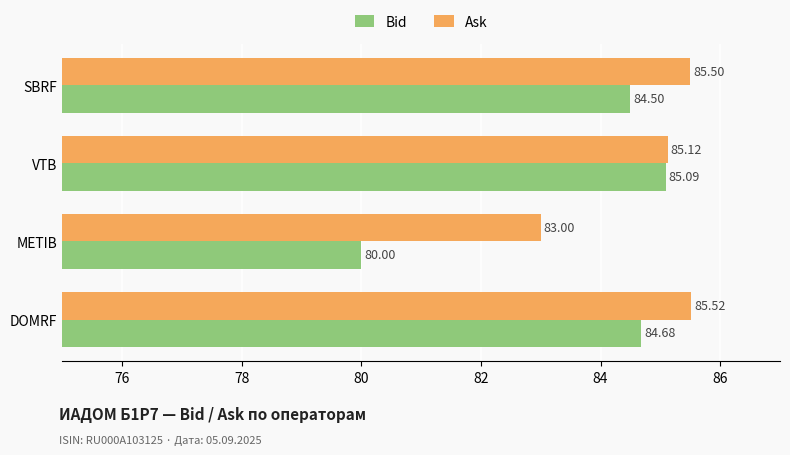

What are all the series names shown in the legend?

Bid, Ask